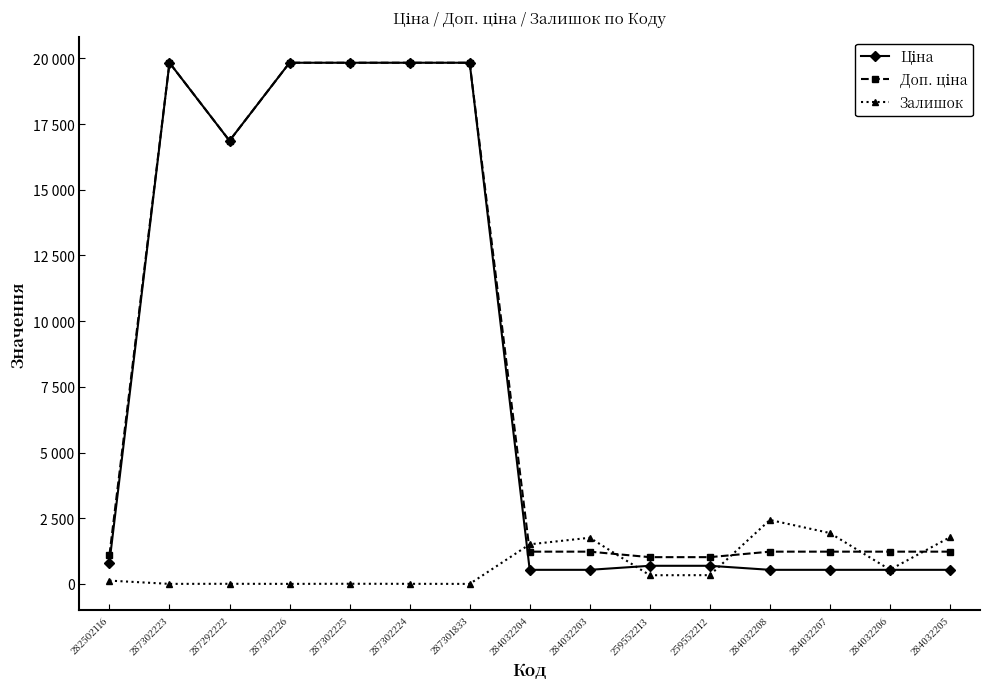

At which category is the sum across all series the highest?

287302225